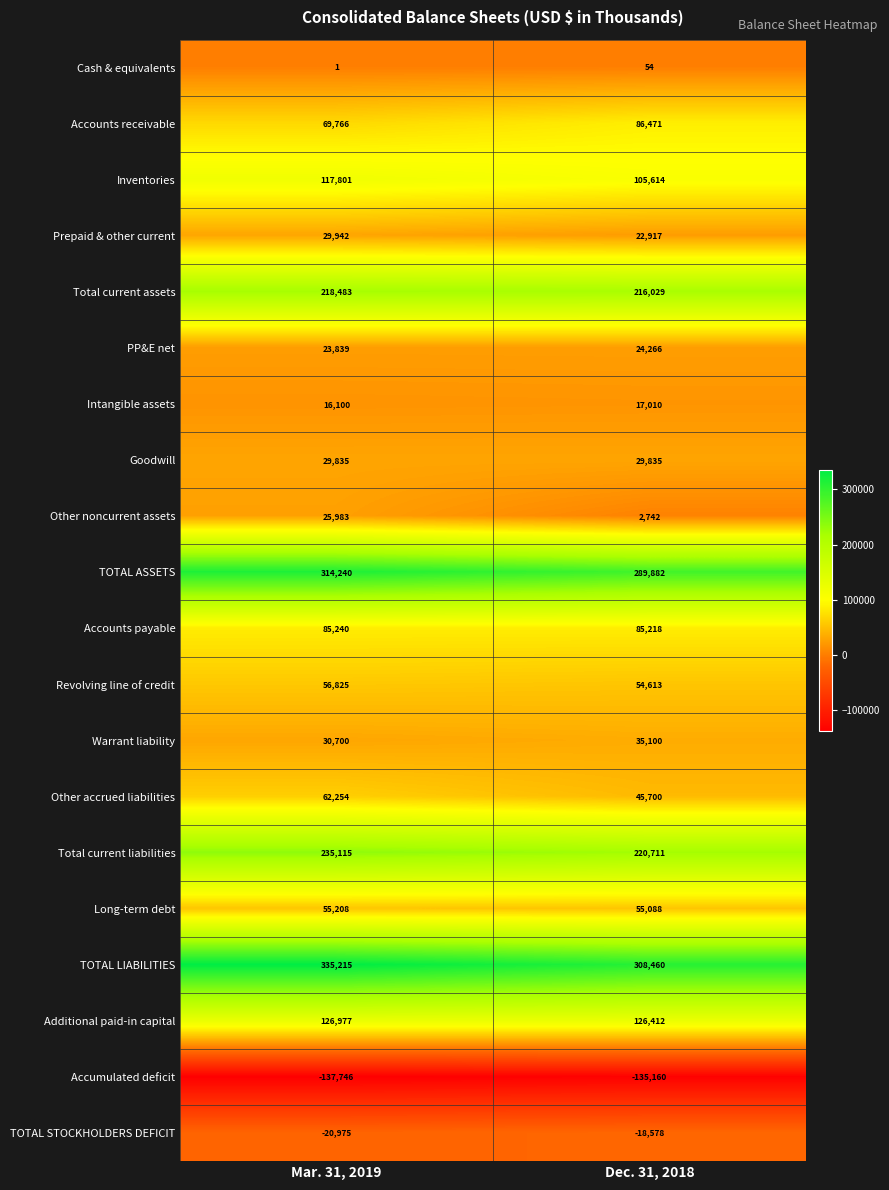

The value of TOTAL ASSETS at Mar. 31, 2019 is 314240. True or false?

True